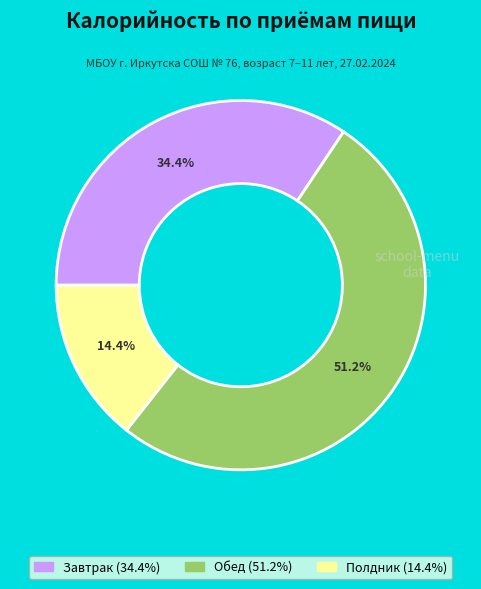

How many slices are in this pie chart?

3